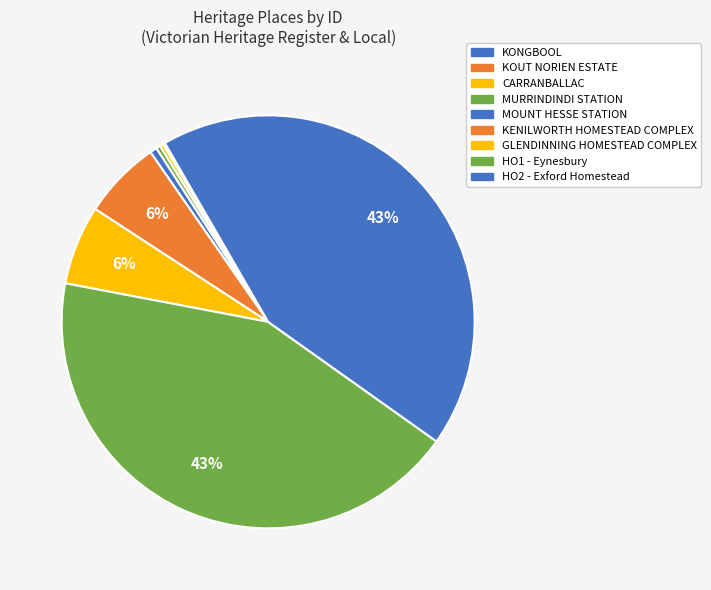

How many slices are in this pie chart?

9